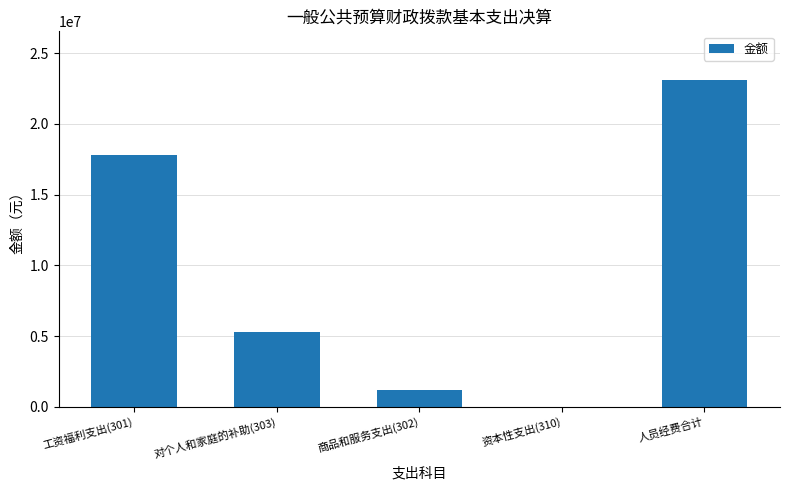

How many values are above zero?

4